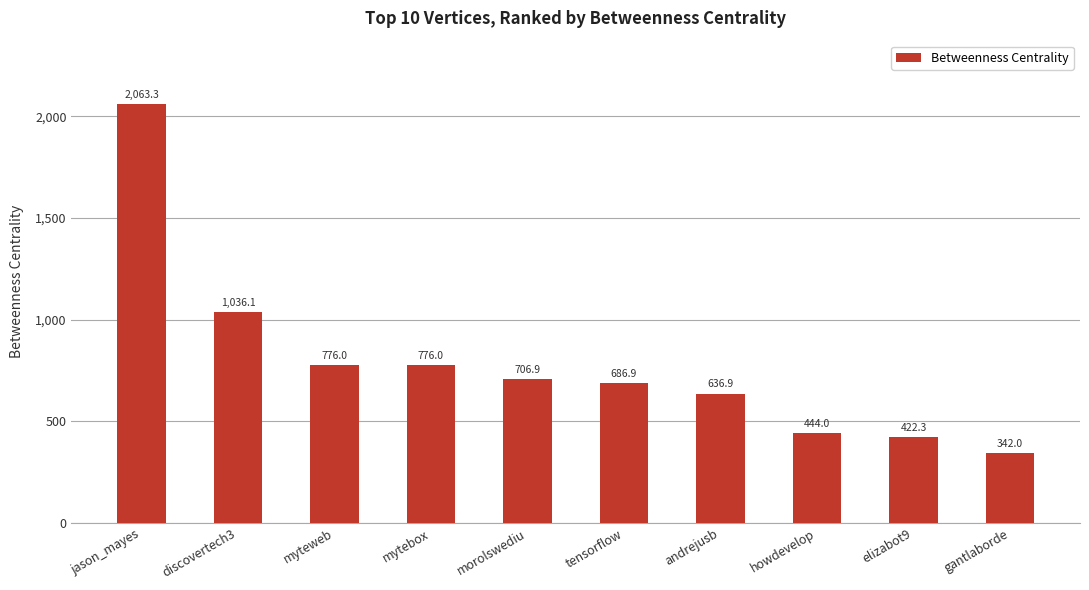

Approximately how many times larger is the value at elizabot9 compared to discovertech3?

0.4